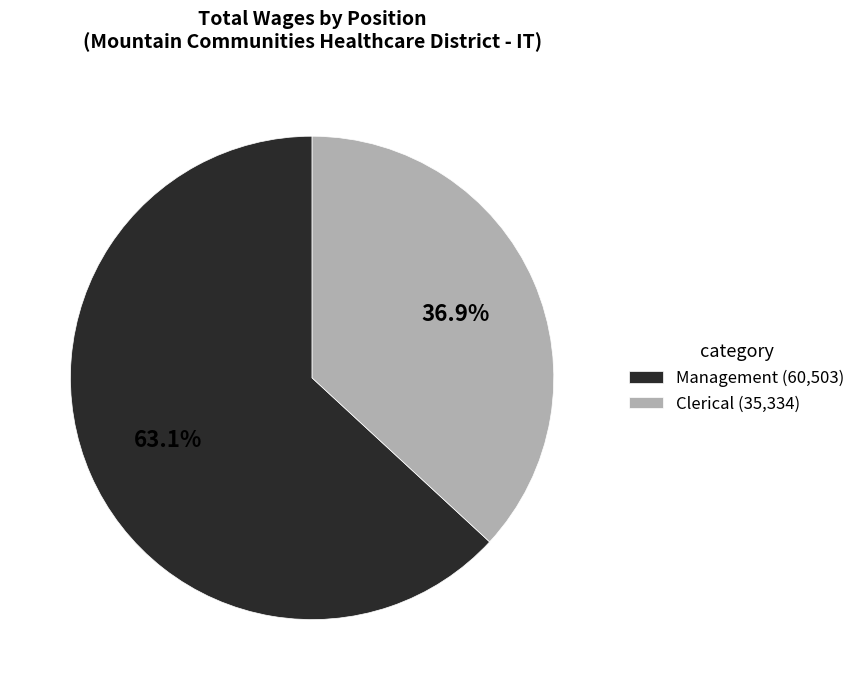

Rank the categories by value from lowest to highest.

Clerical, Management